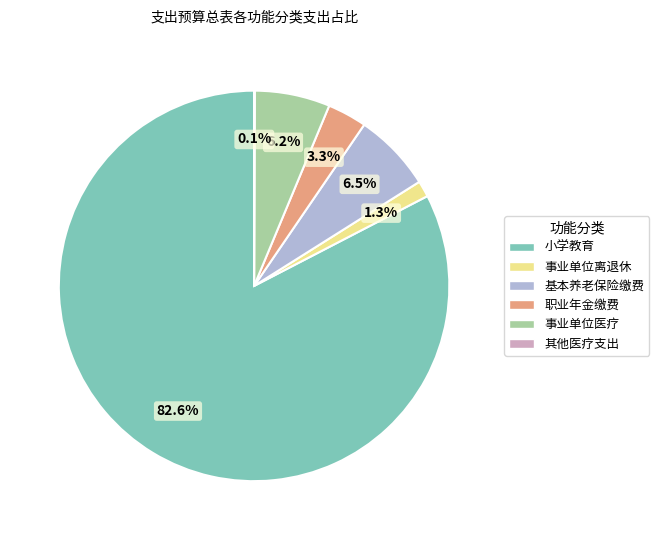

Which has a higher value, 事业单位离退休 or 基本养老保险缴费?

基本养老保险缴费